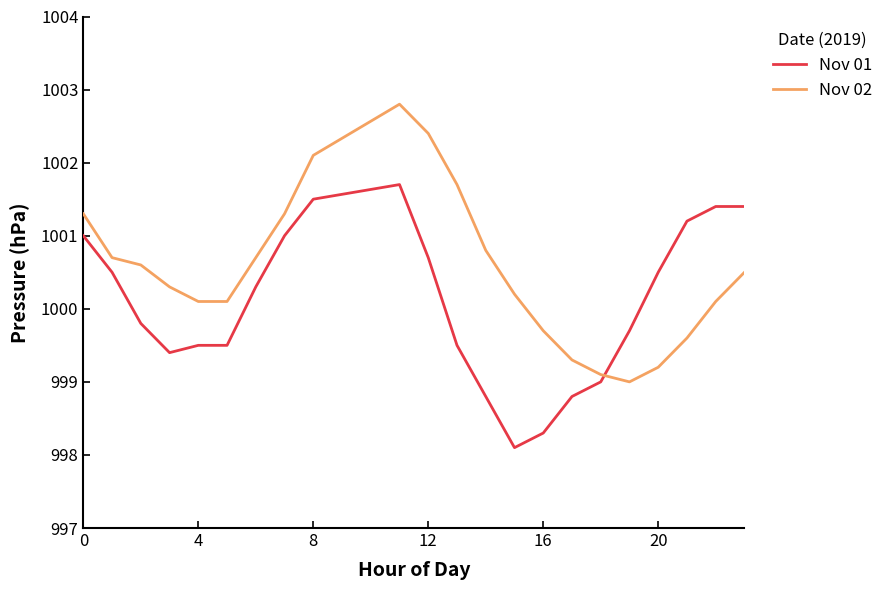

Which series has the largest total across all categories?

Nov 02